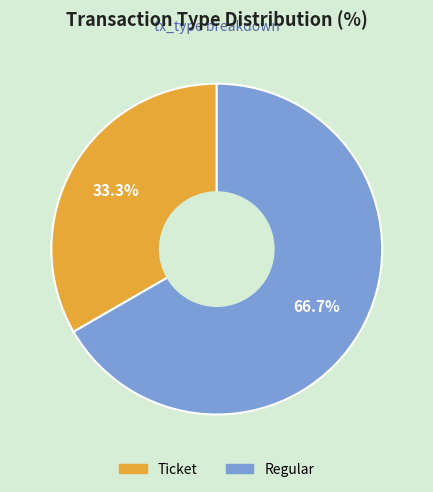

Approximately how many times larger is the value at Regular compared to Ticket?

2.0